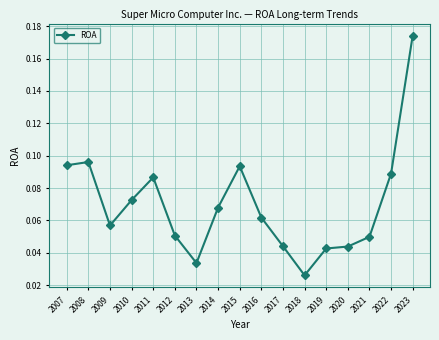

Which has a higher value, 2019 or 2010?

2010